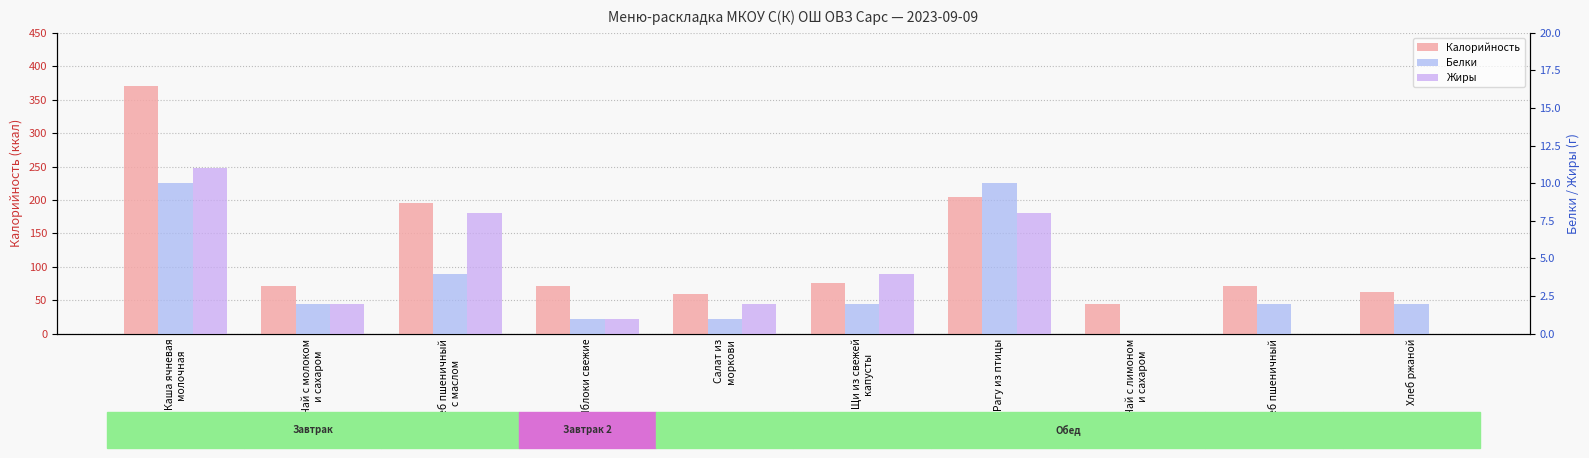

How many values in Жиры are above zero?

7